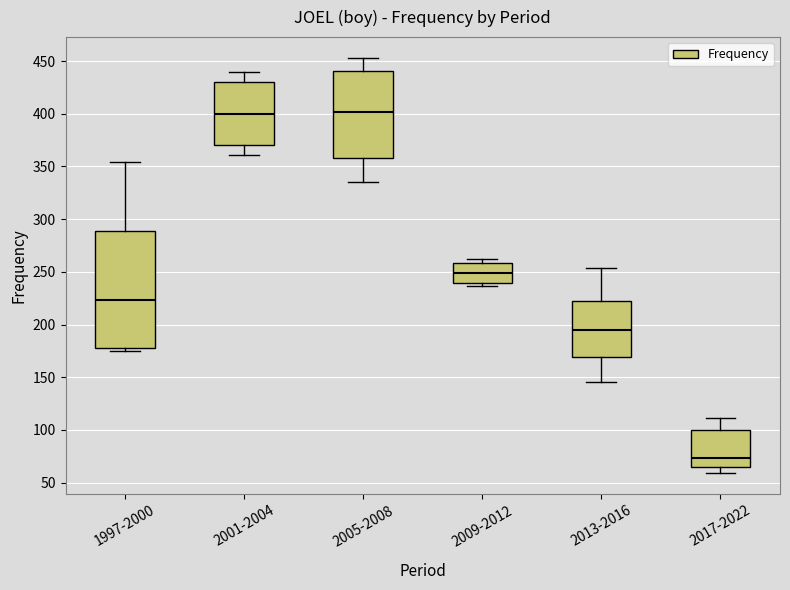

Reading left to right, transcribe this box plot: for each box, give where its median line is, the range the box spans, and where its two whiskers end, as read against the y-axis. The values are not printed on the chart, so give them approximately, as read against the axis.

1997-2000: median 225, box 180 to 290, whiskers 175 to 355
2001-2004: median 400, box 370 to 430, whiskers 360 to 440
2005-2008: median 400, box 360 to 440, whiskers 335 to 455
2009-2012: median 250, box 240 to 260, whiskers 235 to 260 (just above the box's upper edge)
2013-2016: median 195, box 170 to 225, whiskers 145 to 255
2017-2022: median 75, box 65 to 100, whiskers 60 to 110